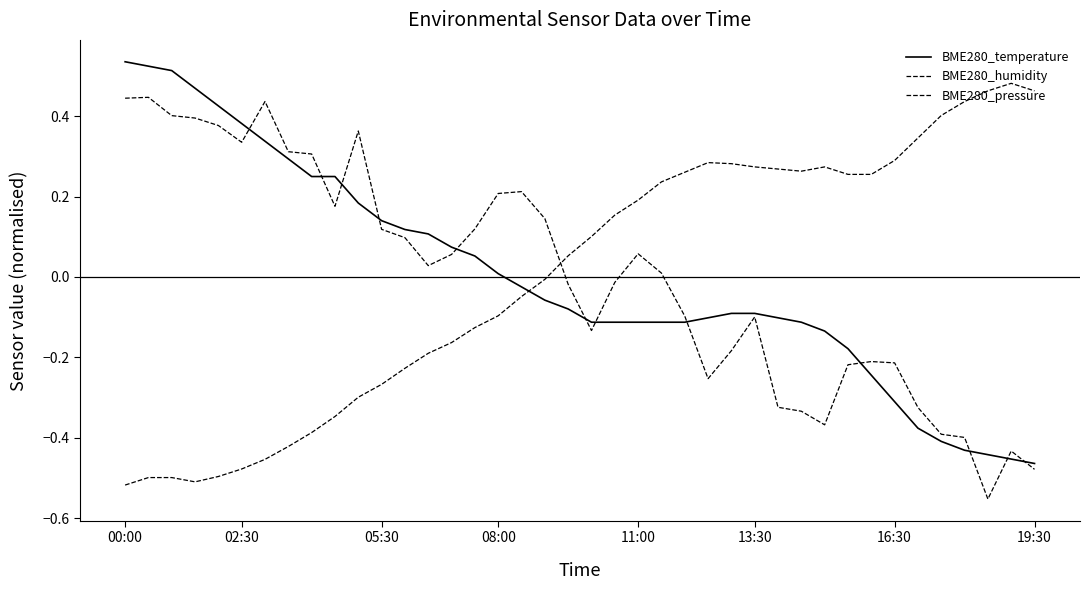

How many lines are shown in the chart?

3